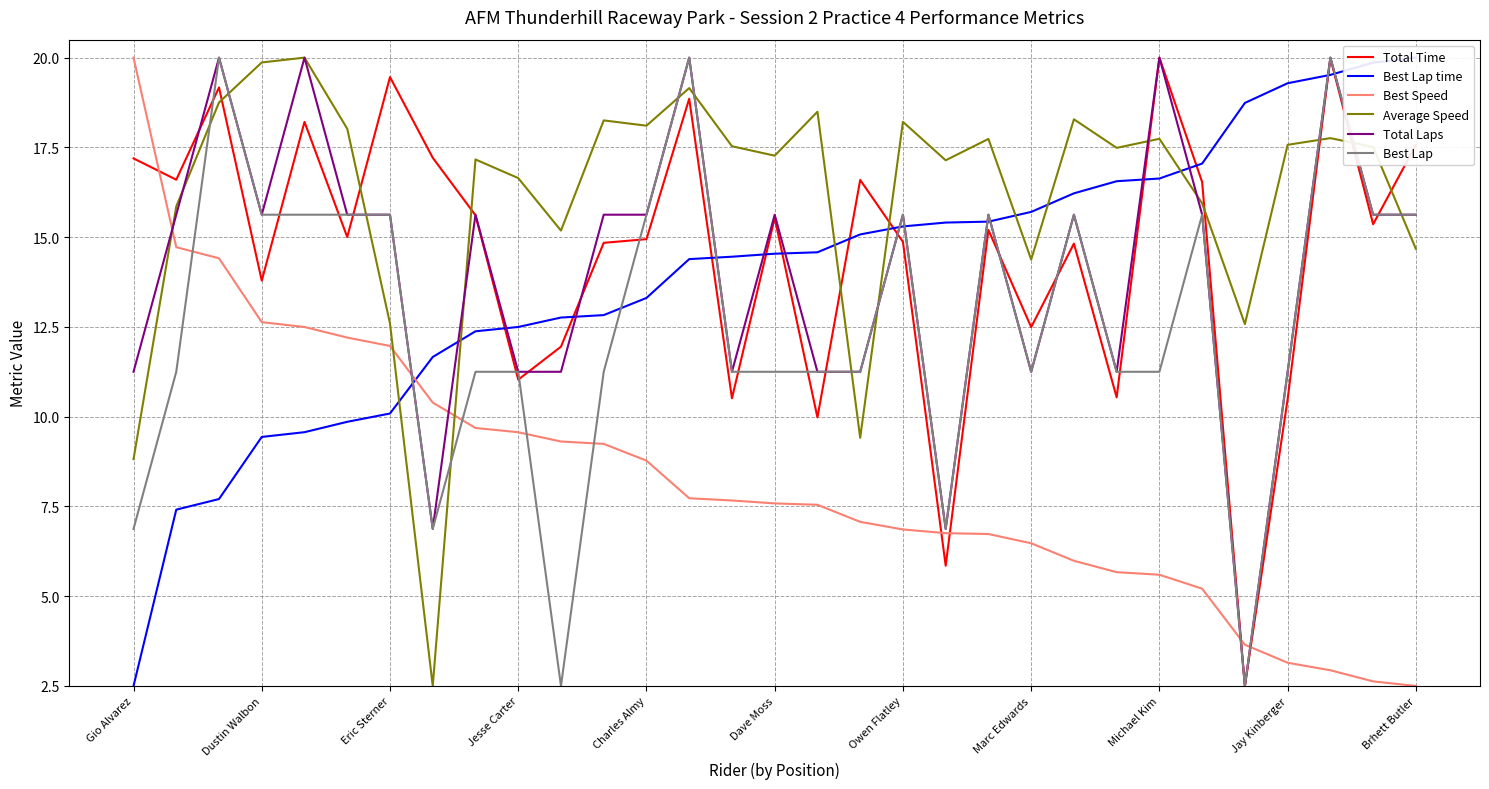

True or false: Average Speed and Total Time intersect in this chart.

True